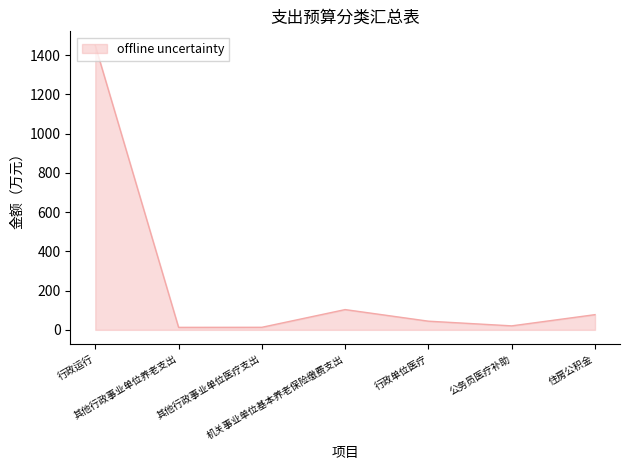

Which has a higher value, 其他行政事业单位医疗支出 or 行政单位医疗?

行政单位医疗